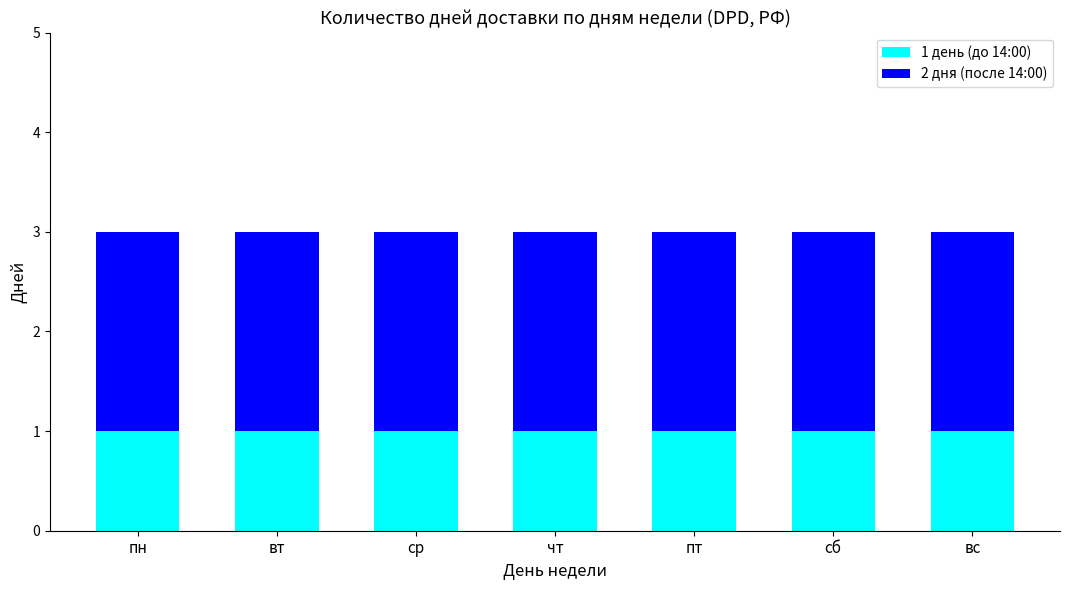

Are the bars horizontal?

No